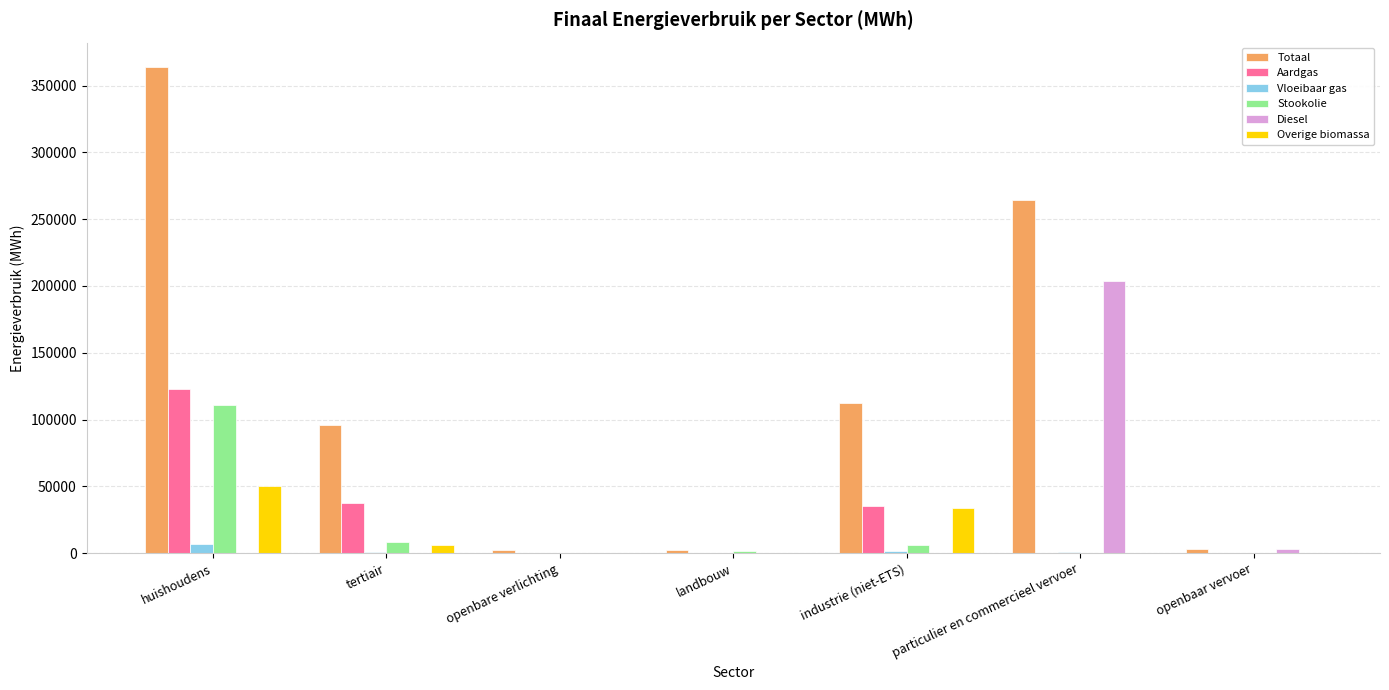

Which series has the largest total across all categories?

Totaal